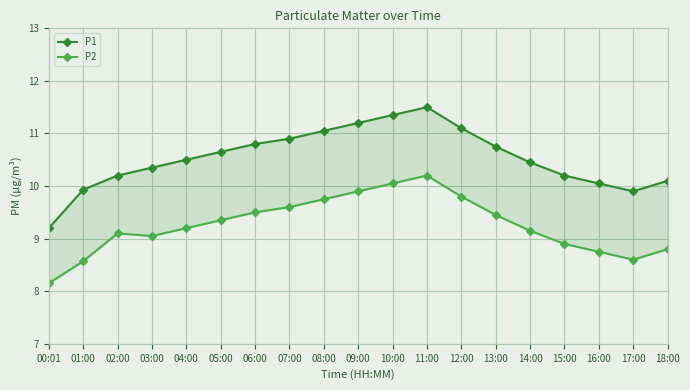

How many lines are shown in the chart?

2